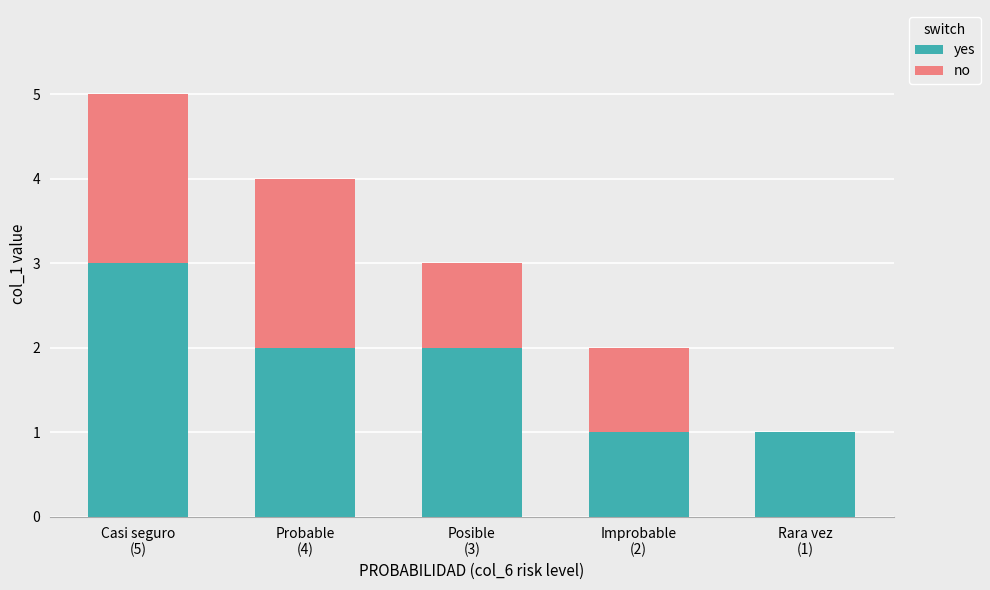

Does the chart contain stacked bars?

Yes